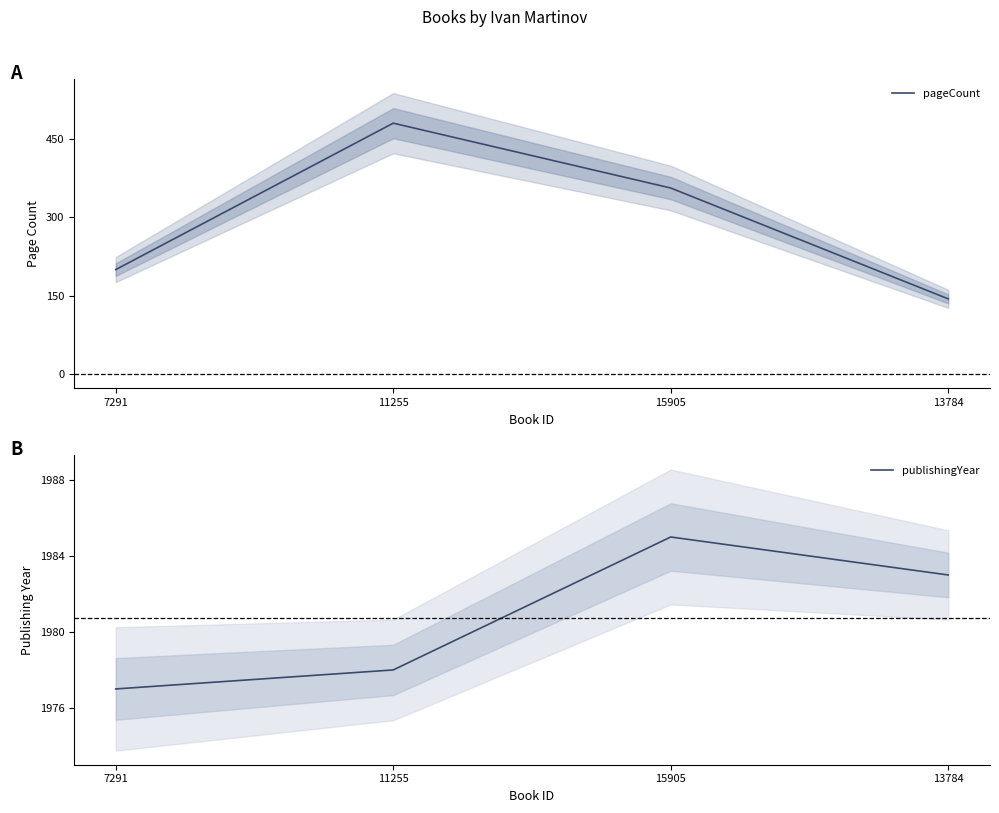

What is the spread (max minus min) of values at 15905?

1629